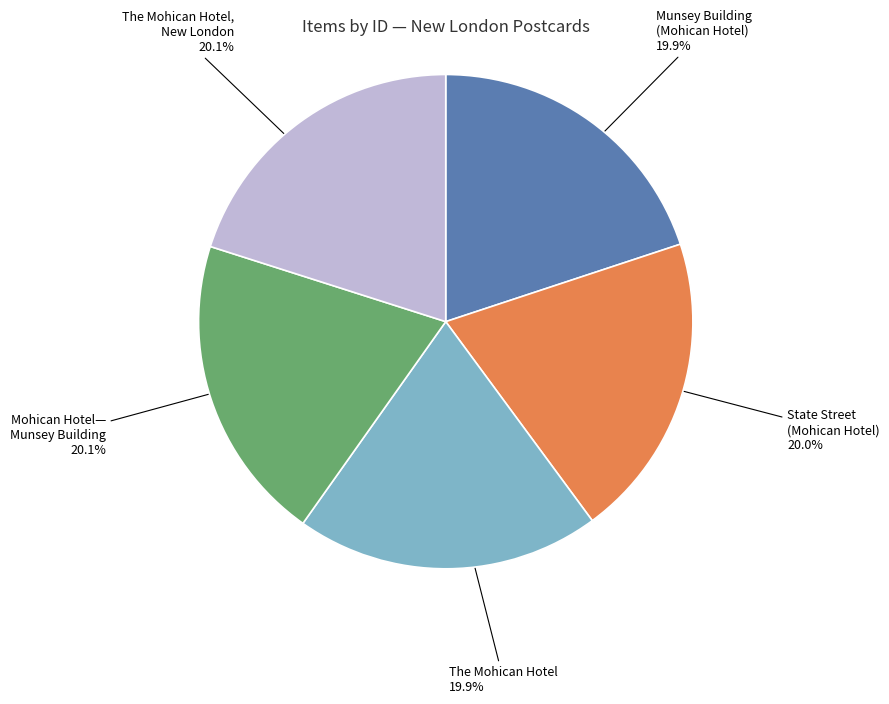

Does any single category account for the majority?

No